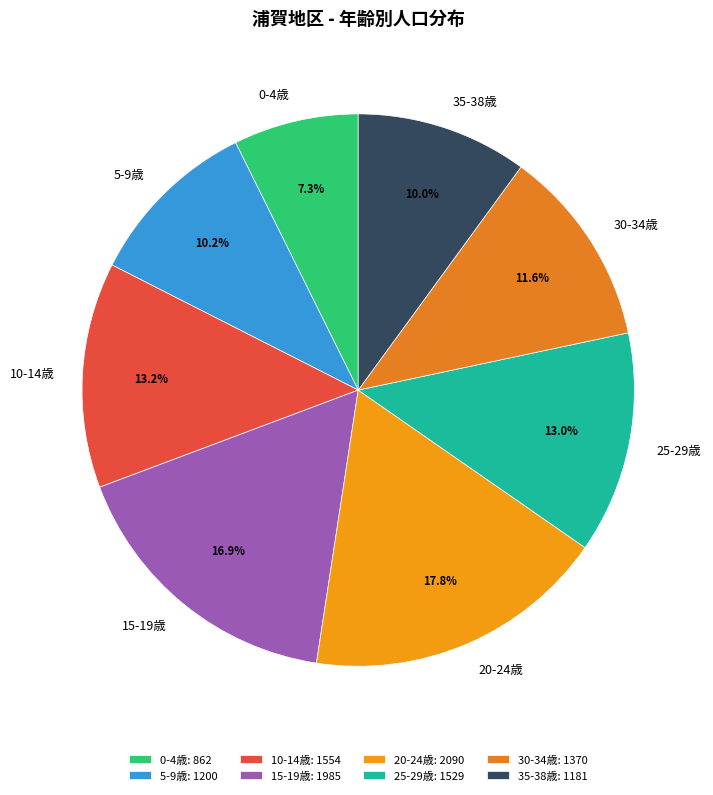

To the nearest percent, what is the difference between the largest and smallest slice percentages?

10%